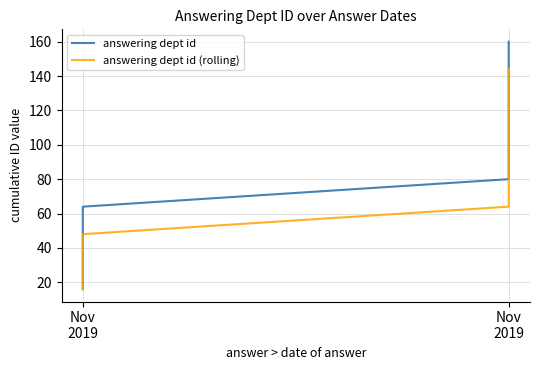

List the series in order of their overall mean, lowest first.

answering dept id (rolling), answering dept id